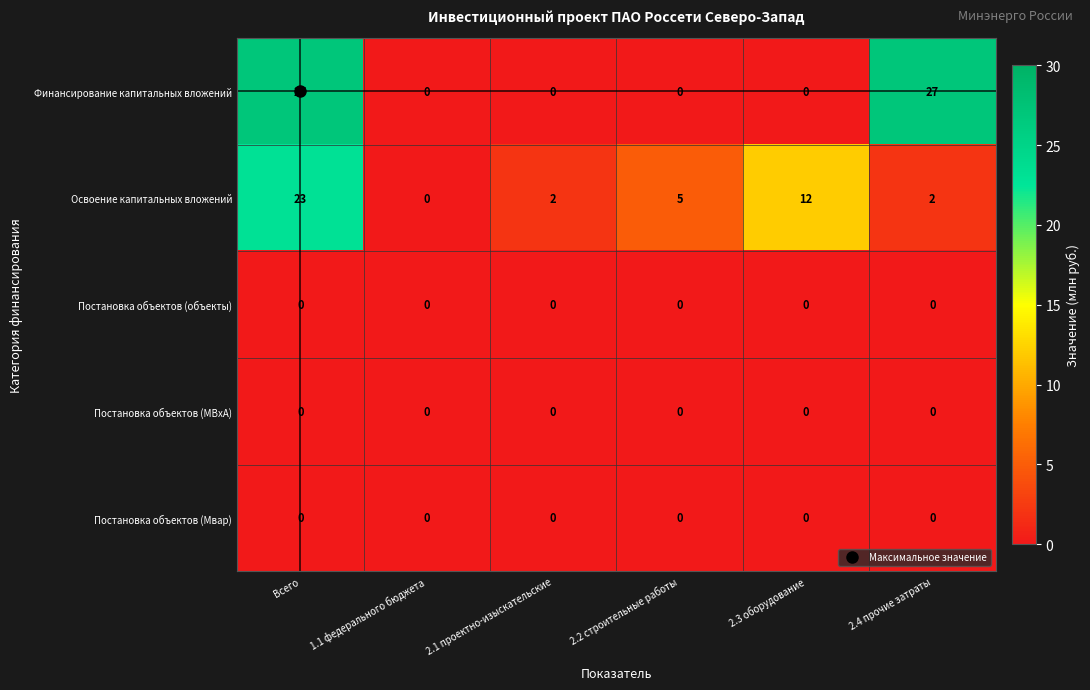

Between Всего and 2.3 оборудование, which series saw the biggest shift?

Финансирование капитальных вложений